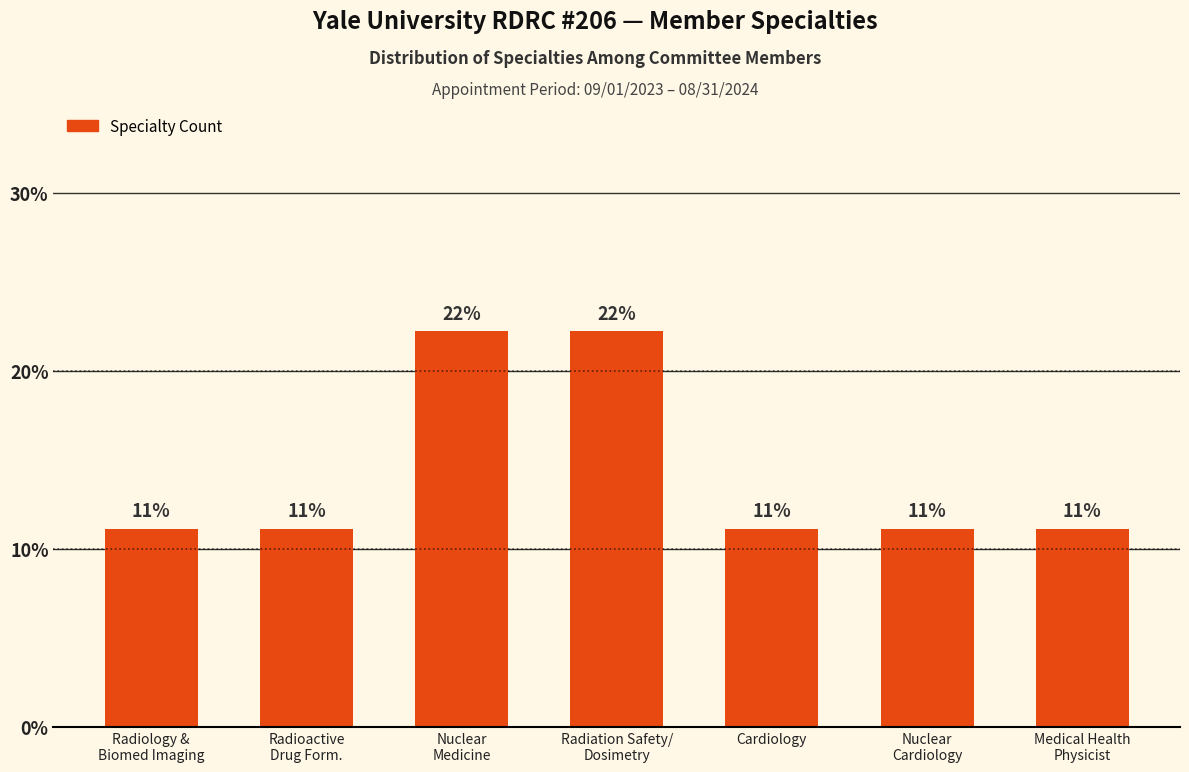

How many bars are there in total?

7